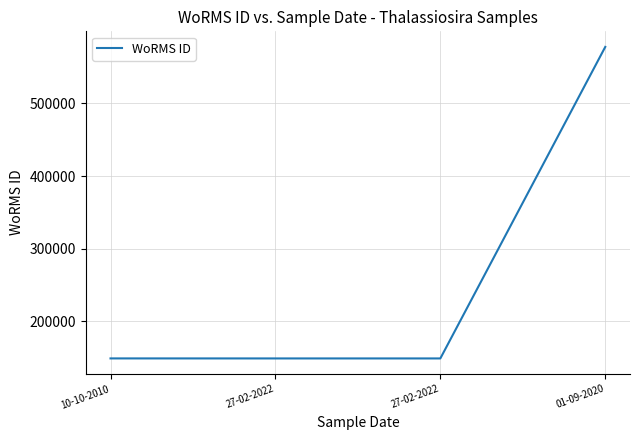

At which label does the data first exceed 148942?

01-09-2020